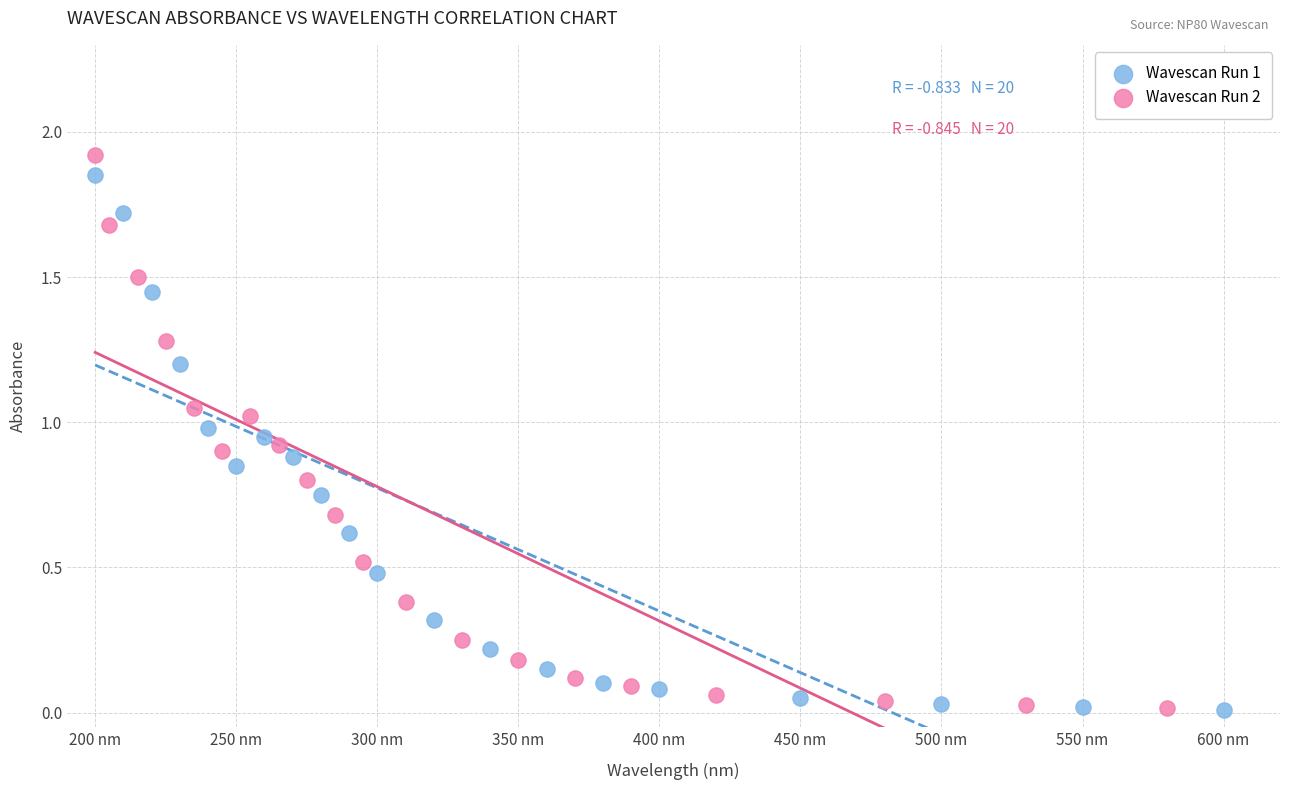

Which series has the largest Y range (max minus min)?

Wavescan Run 2